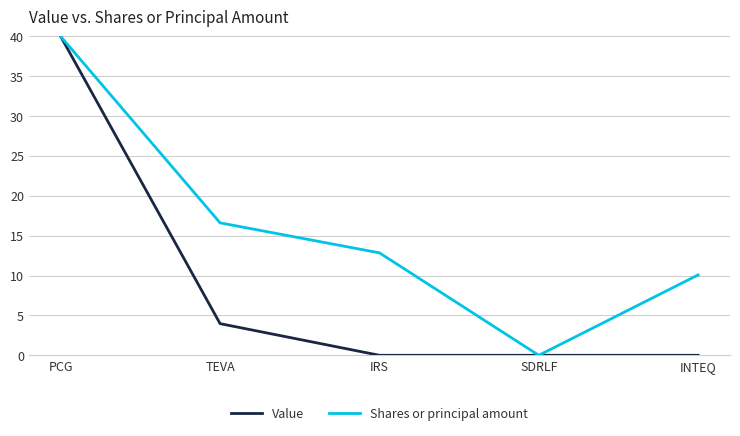

True or false: Shares or principal amount has more than 2 points higher than both neighbors.

False